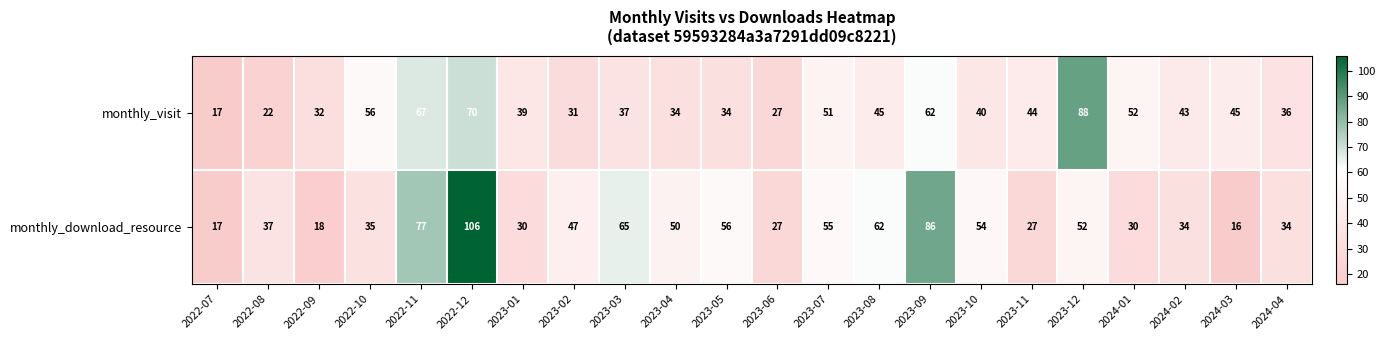

How many data points does each series have?

22